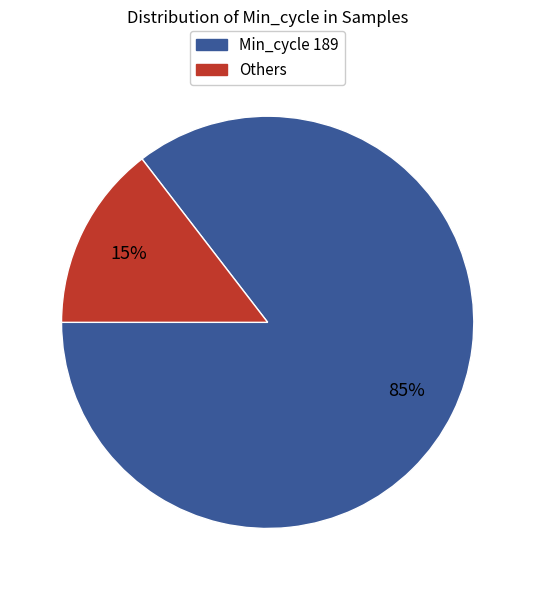

To the nearest percent, what is the average slice percentage?

50%